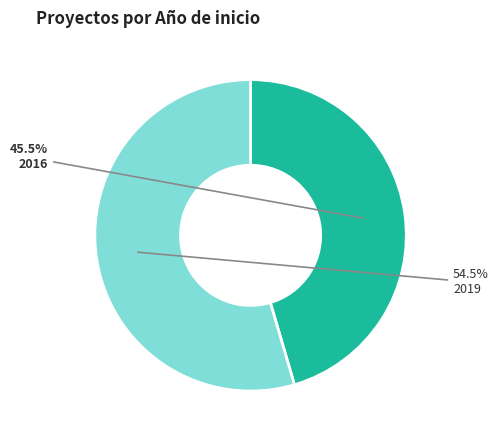

Which category accounts for the majority?

2019